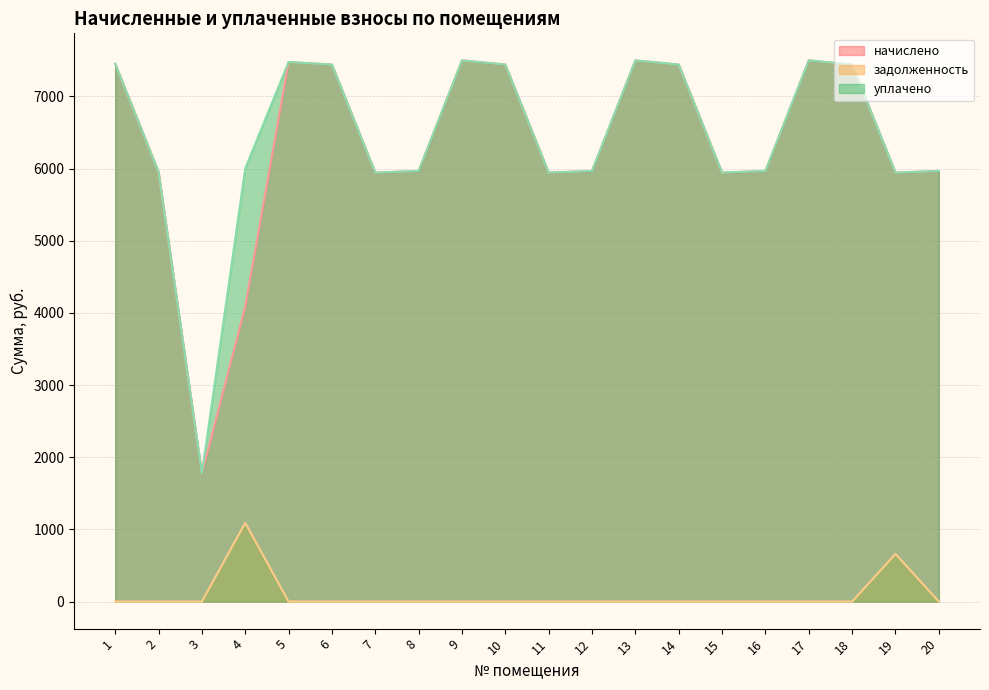

True or false: начислено and задолженность intersect in this chart.

False